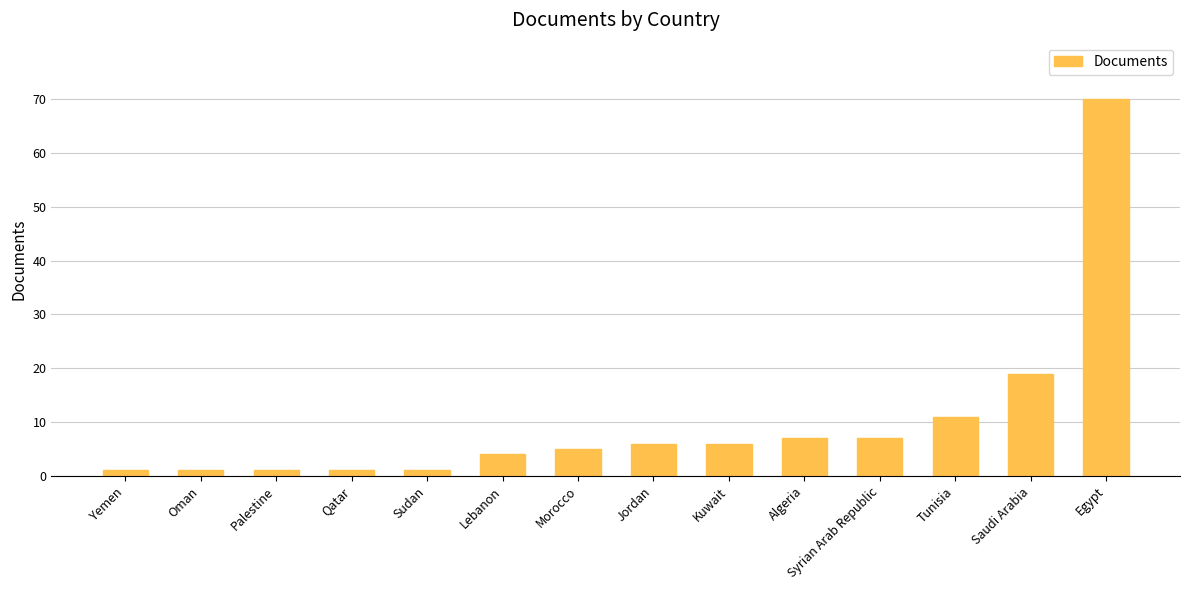

The chart shows a value of 6 at Jordan. True or false?

True